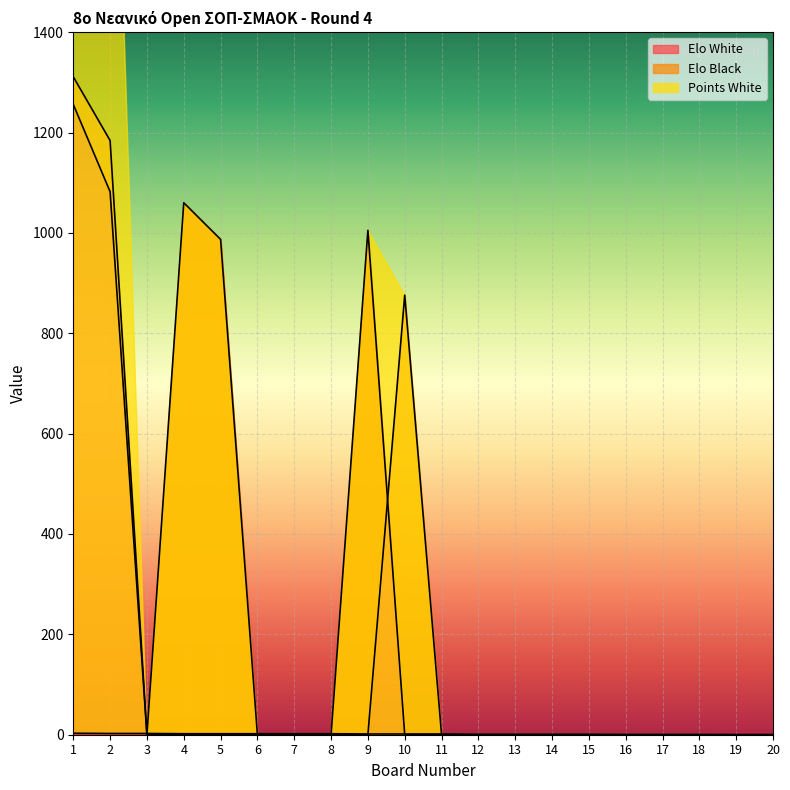

Rank the series by their maximum value, from highest to lowest.

Elo Black, Elo White, Points White